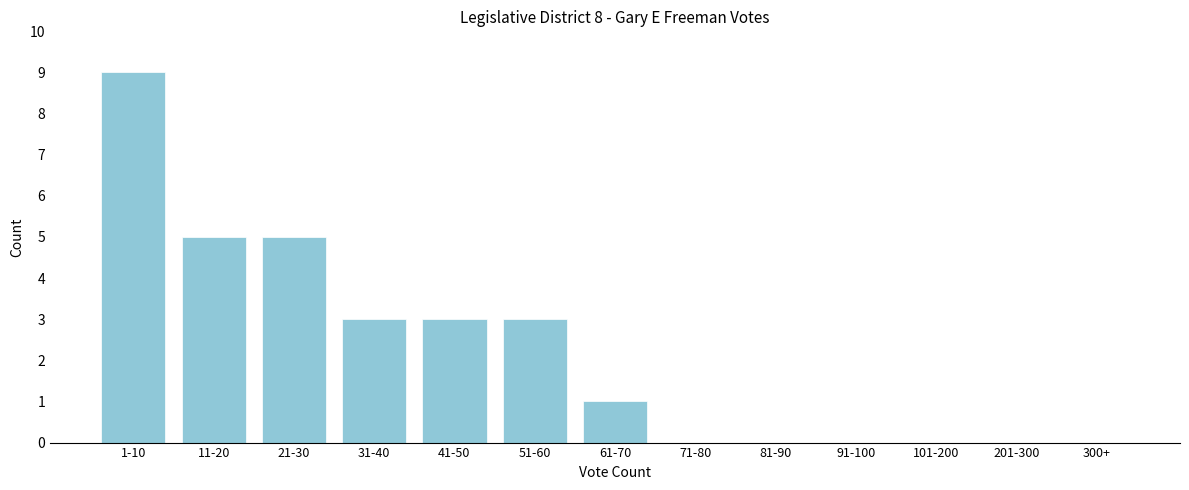

Reading left to right, what are all the values shown in this chart?

1-10=9	11-20=5	21-30=5	31-40=3	41-50=3	51-60=3	61-70=1	71-80=0	81-90=0	91-100=0	101-200=0	201-300=0	300+=0